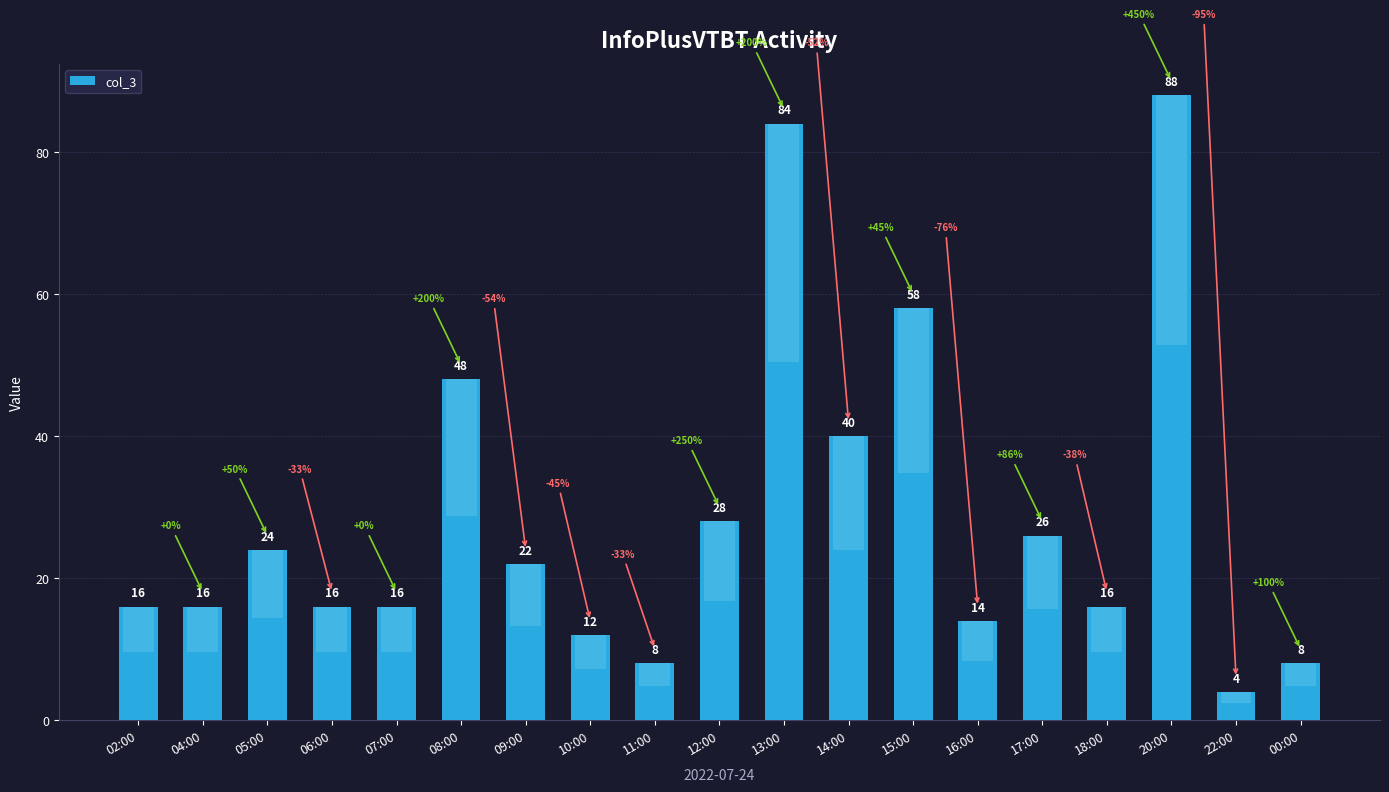

What is the label of the 16th bar from the right?

06:00